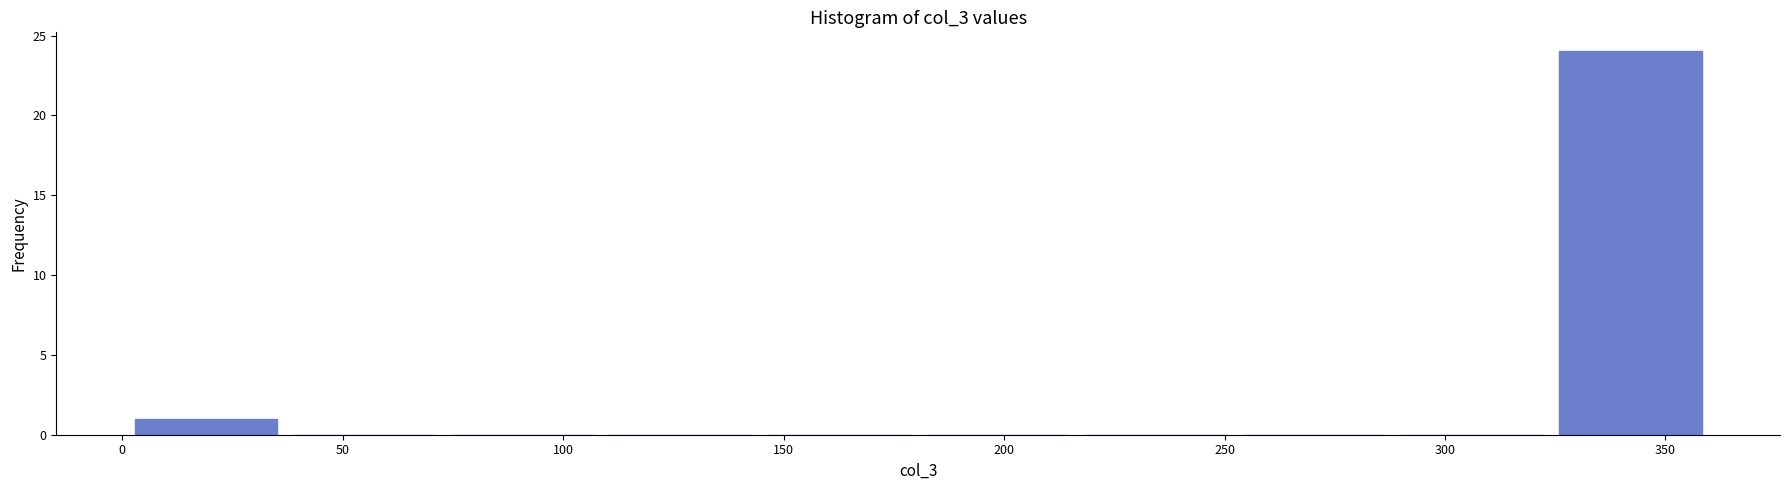

Reading left to right, list every bar in this chart as the range it spans on the x-axis followed by its height. Neither the bar edges nor the heights are printed on the chart, so give them approximately, as read against the axes.

0 to 35: 1
35 to 75: 0
75 to 110: 0
110 to 145: 0
145 to 180: 0
180 to 215: 0
215 to 250: 0
250 to 290: 0
290 to 325: 0
325 to 360: 24